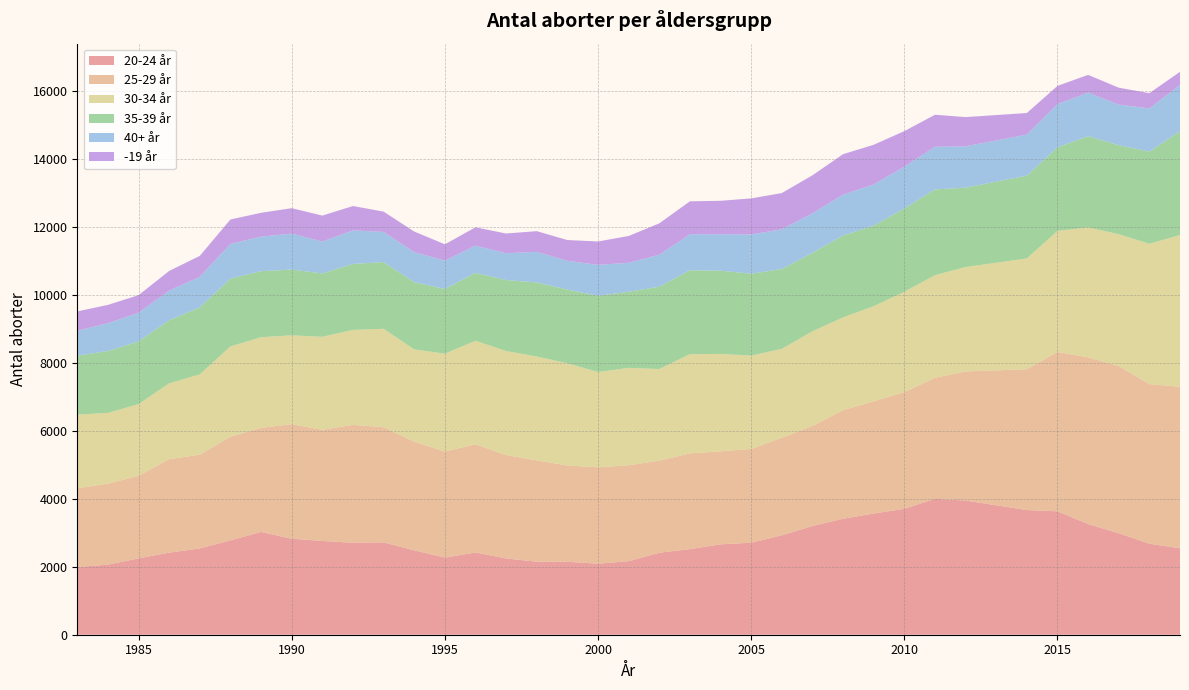

Reading left to right, extract all data points from this chart.

20-24 år: 1983=1992	1984=2061	1985=2245	1986=2414	1987=2539	1988=2775	1989=3022	1990=2824	1991=2758	1992=2705	1993=2717	1994=2482	1995=2268	1996=2419	1997=2243	1998=2148	1999=2145	2000=2089	2001=2163	2002=2411	2003=2517	2004=2658	2005=2706	2006=2924	2007=3196	2008=3412	2009=3564	2010=3703	2011=3996	2012=3947	2014=3667	2015=3630	2016=3255	2017=2984	2018=2678	2019=2541
25-29 år: 1983=2314	1984=2385	1985=2427	1986=2750	1987=2758	1988=3053	1989=3063	1990=3368	1991=3270	1992=3469	1993=3387	1994=3198	1995=3119	1996=3184	1997=3042	1998=2980	1999=2833	2000=2835	2001=2821	2002=2710	2003=2817	2004=2737	2005=2758	2006=2871	2007=2944	2008=3195	2009=3301	2010=3434	2011=3562	2012=3798	2014=4142	2015=4689	2016=4904	2017=4919	2018=4694	2019=4753
30-34 år: 1983=2168	1984=2079	1985=2111	1986=2231	1987=2361	1988=2653	1989=2666	1990=2615	1991=2735	1992=2792	1993=2895	1994=2713	1995=2879	1996=3044	1997=3060	1998=3055	1999=3007	2000=2804	2001=2865	2002=2695	2003=2919	2004=2865	2005=2745	2006=2614	2007=2784	2008=2728	2009=2799	2010=2950	2011=3017	2012=3071	2014=3259	2015=3560	2016=3821	2017=3878	2018=4127	2019=4462
35-39 år: 1983=1734	1984=1821	1985=1844	1986=1856	1987=1971	1988=1995	1989=1943	1990=1934	1991=1864	1992=1940	1993=1963	1994=1978	1995=1904	1996=1998	1997=2088	1998=2180	1999=2169	2000=2241	2001=2240	2002=2420	2003=2468	2004=2448	2005=2410	2006=2348	2007=2308	2008=2408	2009=2370	2010=2451	2011=2524	2012=2335	2014=2436	2015=2459	2016=2685	2017=2619	2018=2714	2019=3054
40+ år: 1983=734	1984=817	1985=842	1986=872	1987=899	1988=1020	1989=1017	1990=1057	1991=938	1992=987	1993=886	1994=883	1995=834	1996=799	1997=789	1998=899	1999=844	2000=910	2001=852	2002=941	2003=1058	2004=1073	2005=1155	2006=1168	2007=1164	2008=1202	2009=1211	2010=1230	2011=1253	2012=1216	2014=1207	2015=1270	2016=1281	2017=1195	2018=1268	2019=1362
-19 år: 1983=568	1984=539	1985=520	1986=578	1987=616	1988=718	1989=700	1990=749	1991=764	1992=717	1993=598	1994=606	1995=480	1996=540	1997=580	1998=609	1999=612	2000=688	2001=788	2002=923	2003=970	2004=983	2005=1061	2006=1066	2007=1118	2008=1190	2009=1167	2010=1045	2011=943	2012=859	2014=635	2015=536	2016=522	2017=496	2018=449	2019=386